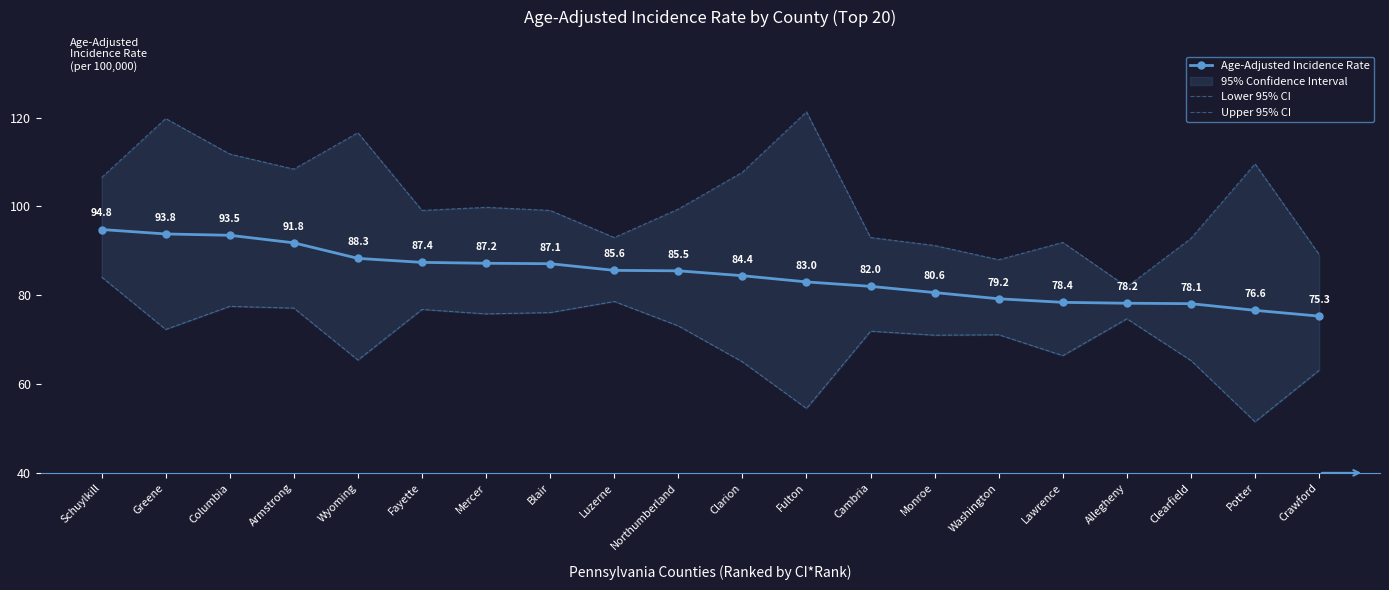

True or false: Upper 95% CI and Age-Adjusted Incidence Rate intersect in this chart.

False